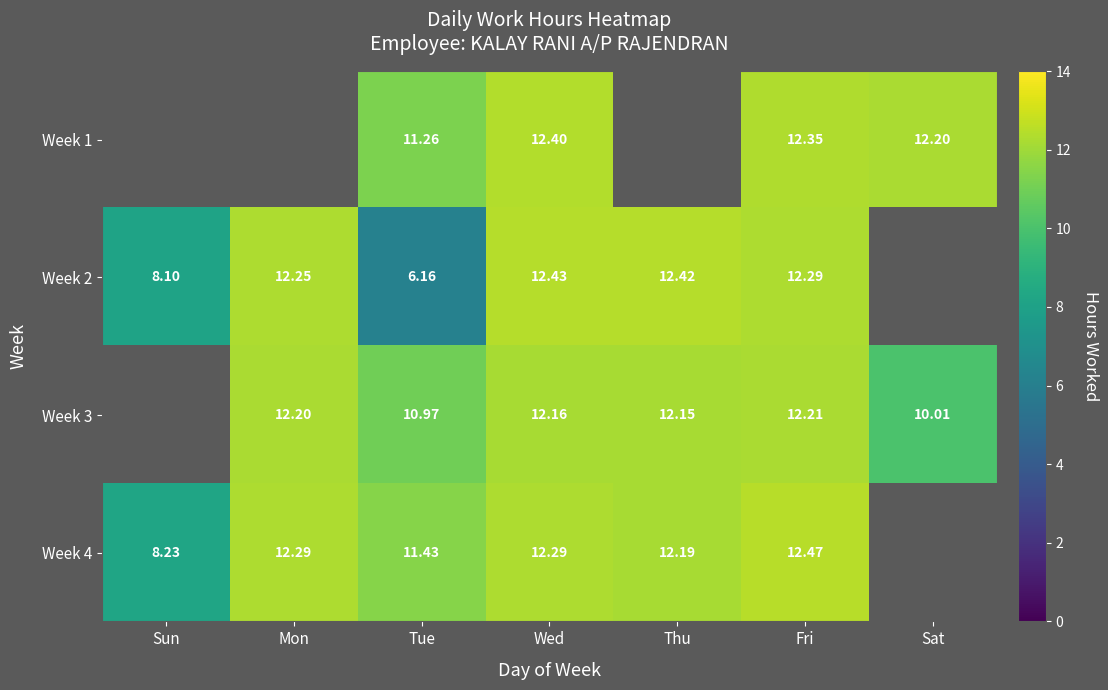

Is the value of Week 1 at Fri greater than the value of Week 2 at Thu?

No